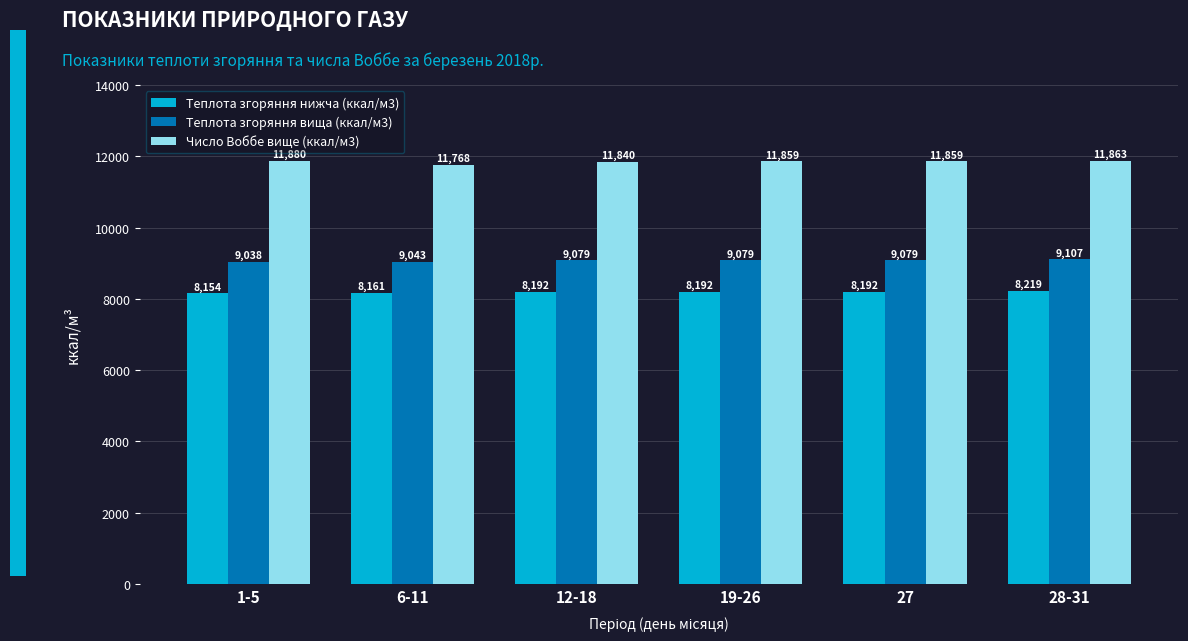

Which category has the lowest value across all series?

1-5